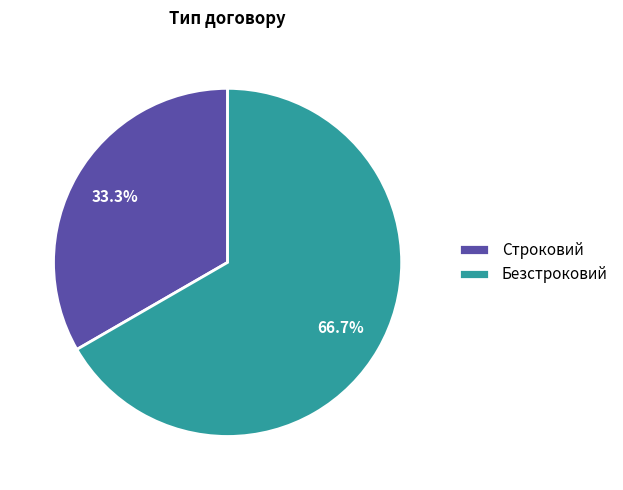

To the nearest percent, what percentage of the pie is Строковий?

33%